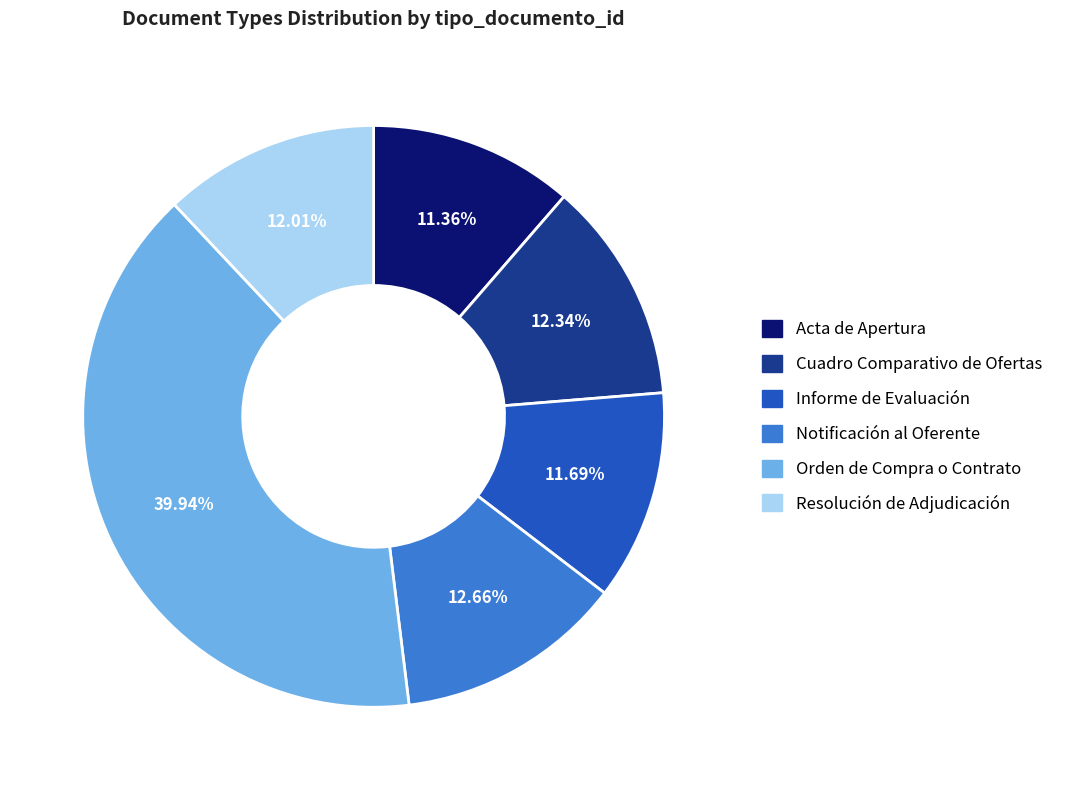

How many segments does this pie chart have?

6